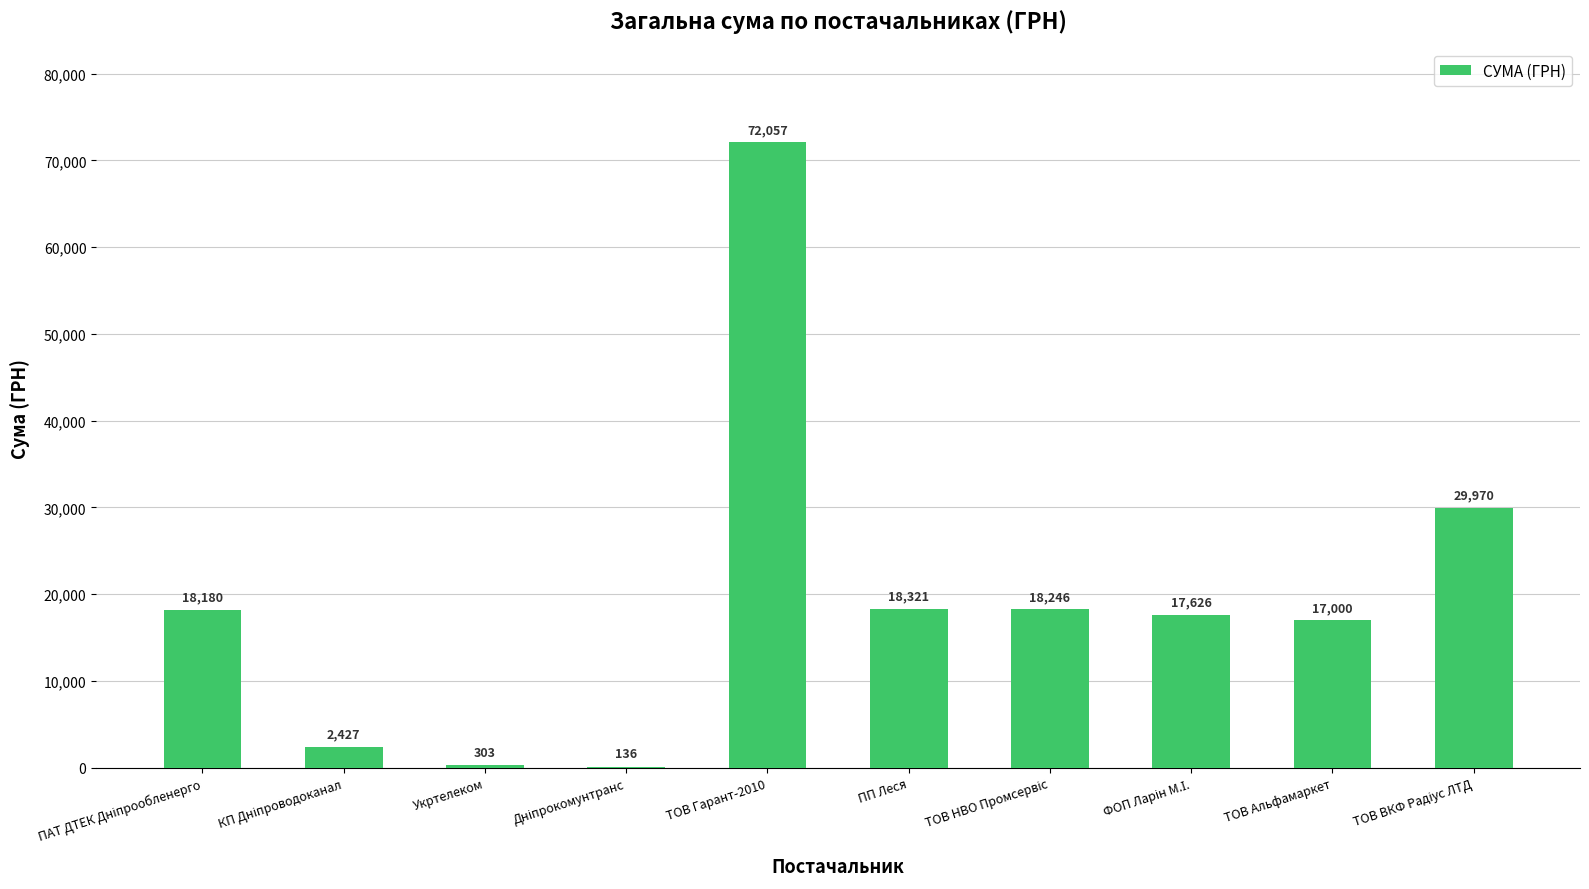

What value does the data have at ПП Леся?

18321.4